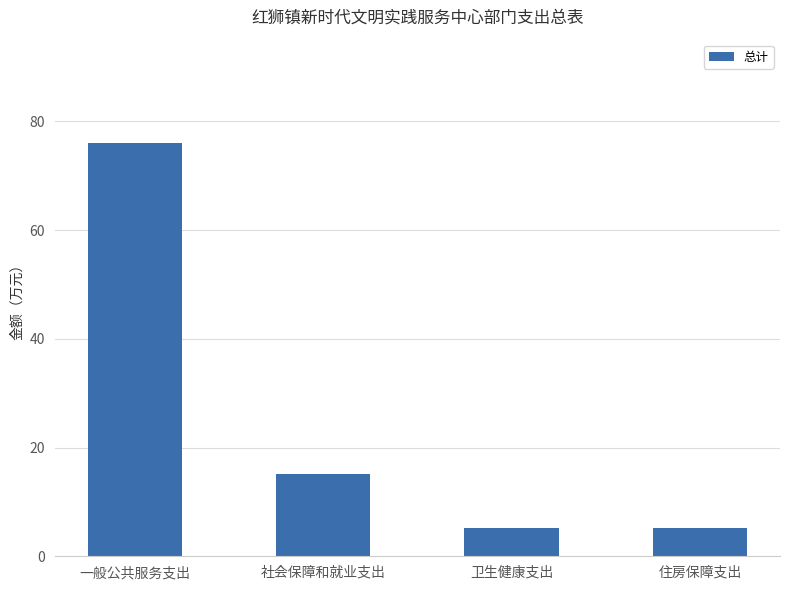

The value at 一般公共服务支出 is 49.9. True or false?

False